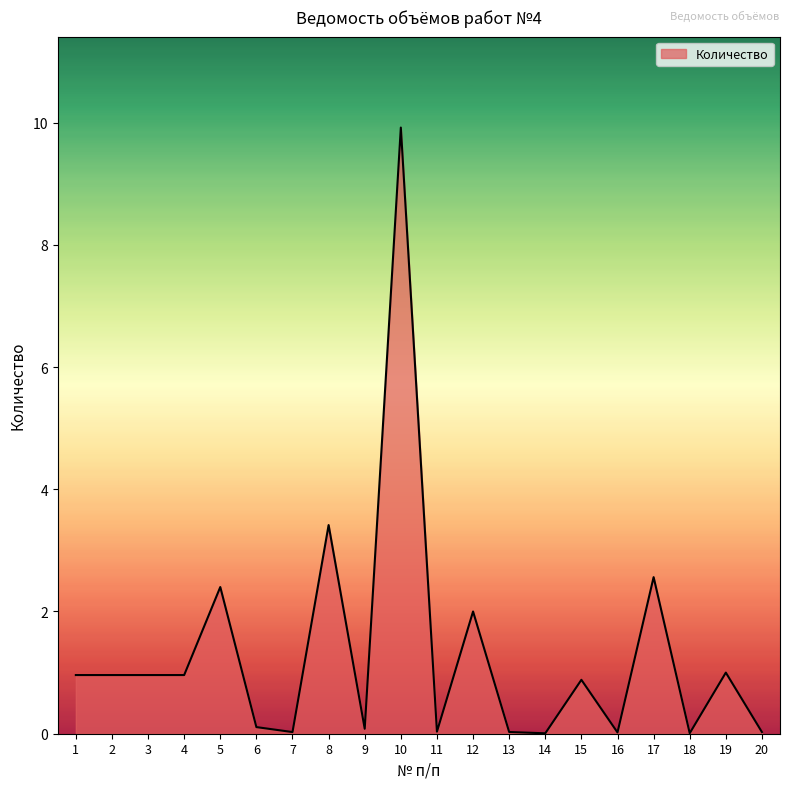

What is the change in value from 8 to 10?

+6.5